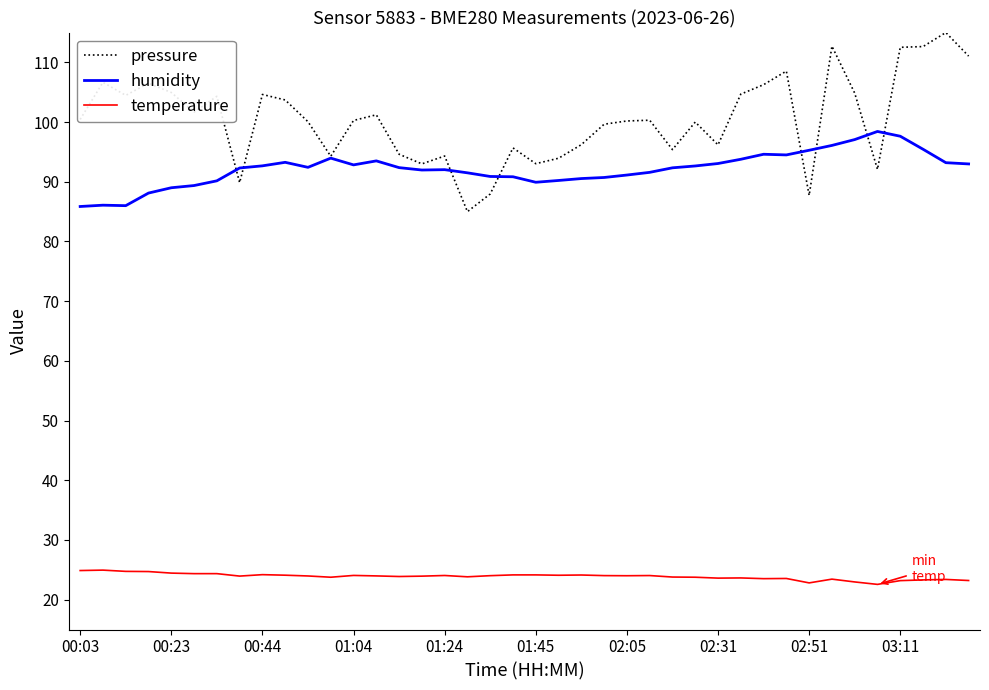

What is the highest value of the pressure series?

115.0